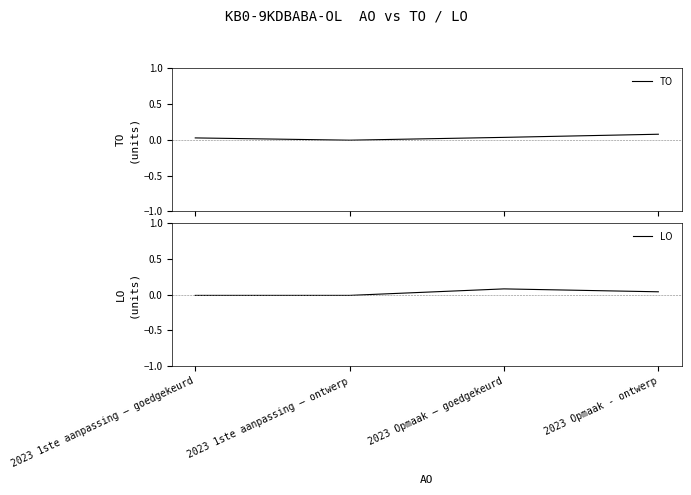

How many intersections are there between TO and LO?

2